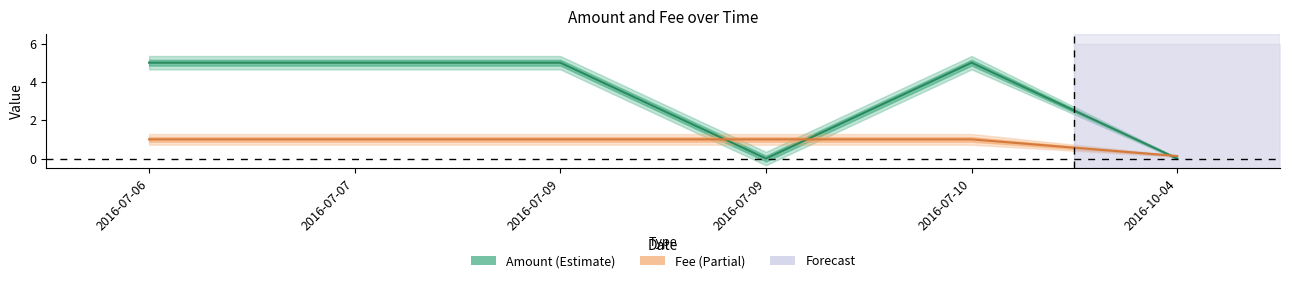

True or false: Amount has a value of 2.0 at 2016-07-07.

False